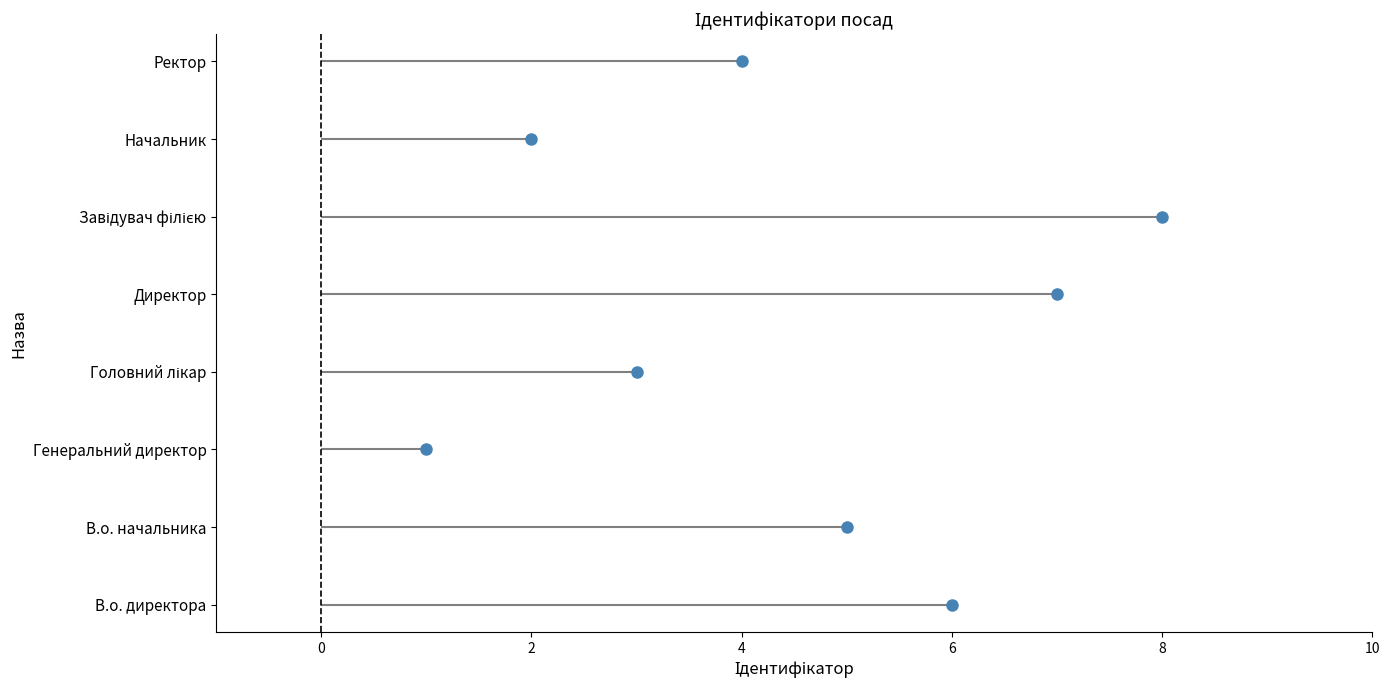

Reading left to right, transcribe all the data shown in this chart.

В.о. директора=6	В.о. начальника=5	Генеральний директор=1	Головний лікар=3	Директор=7	Завідувач філією=8	Начальник=2	Ректор=4